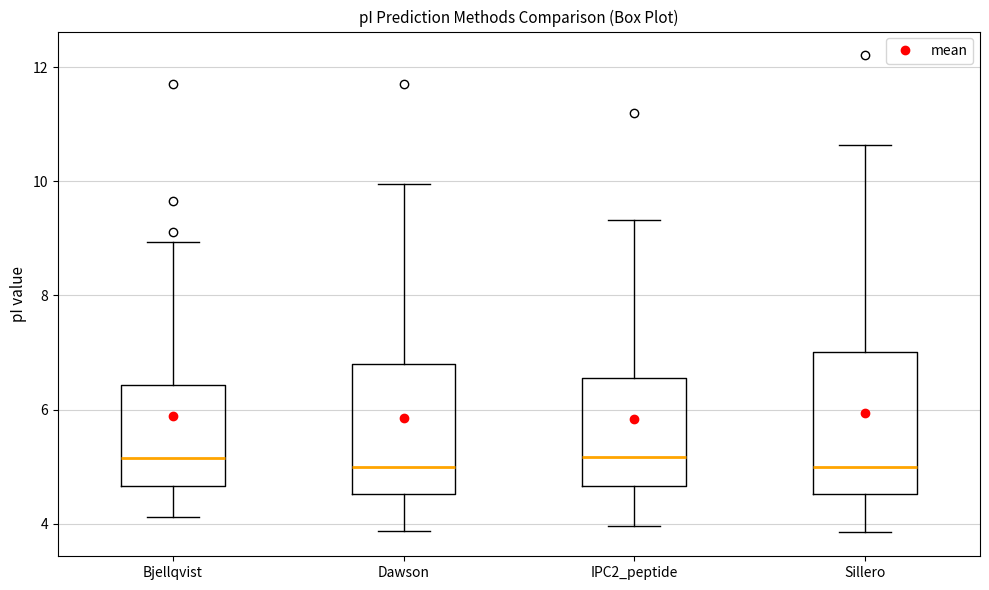

Reading left to right, read every box against the y-axis: the position of its median line, the range the box covers, and the ends of its whiskers. The values are not printed on the chart, so give them approximately, as read against the axis.

Bjellqvist: median 5.2, box 4.6 to 6.4, whiskers 4.2 to 9.0
Dawson: median 5.0, box 4.6 to 6.8, whiskers 3.8 to 10.0
IPC2_peptide: median 5.2, box 4.6 to 6.6, whiskers 4.0 to 9.4
Sillero: median 5.0, box 4.6 to 7.0, whiskers 3.8 to 10.6